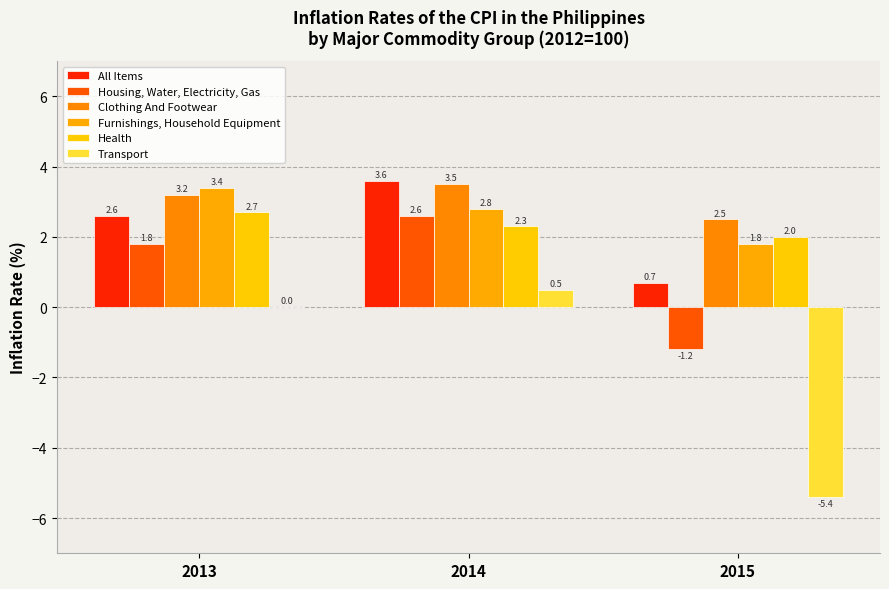

Is it true that All Items equals 5.4 at 2014?

False